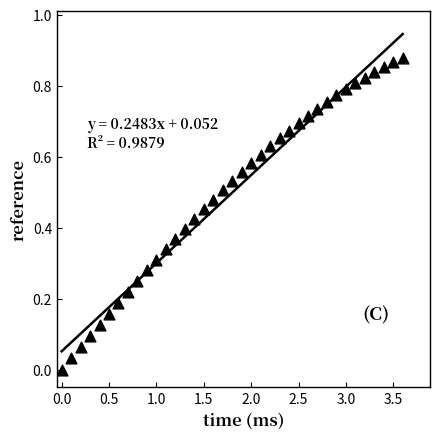

What is the range of X values (max minus min)?

3.6